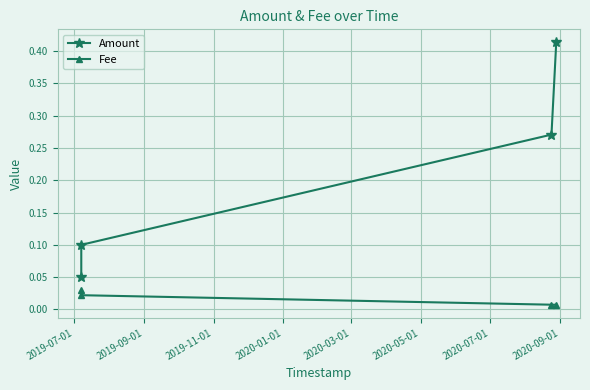

How many Amount values are between 0 and 1?

4